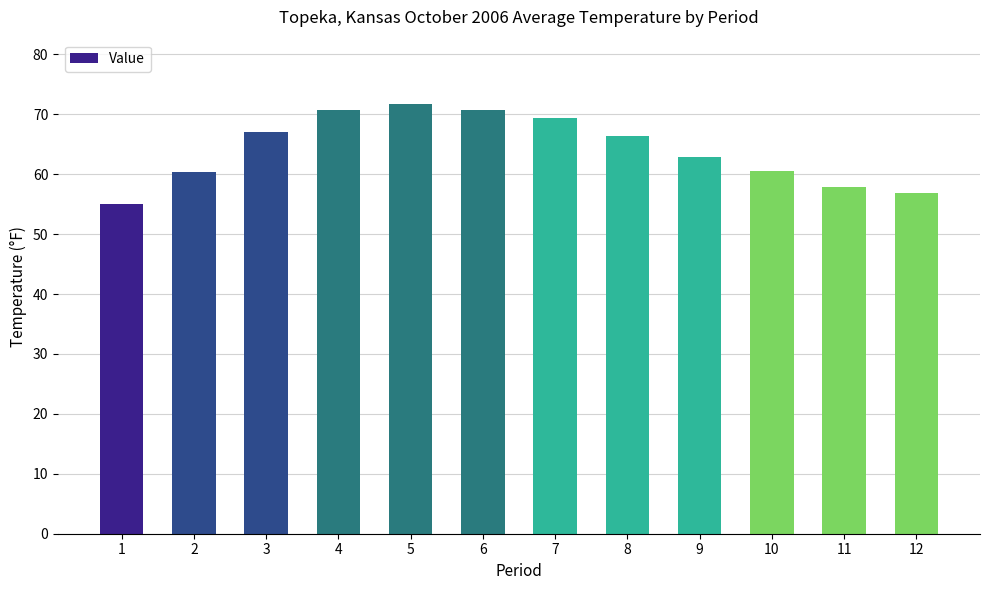

What is the approximate value at 5?

71.7